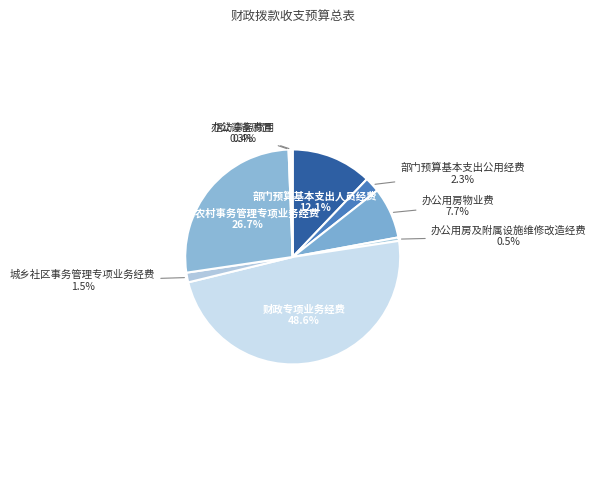

Which has a higher value, 办公用房及附属设施维修改造经费 or 部门预算基本支出人员经费?

部门预算基本支出人员经费